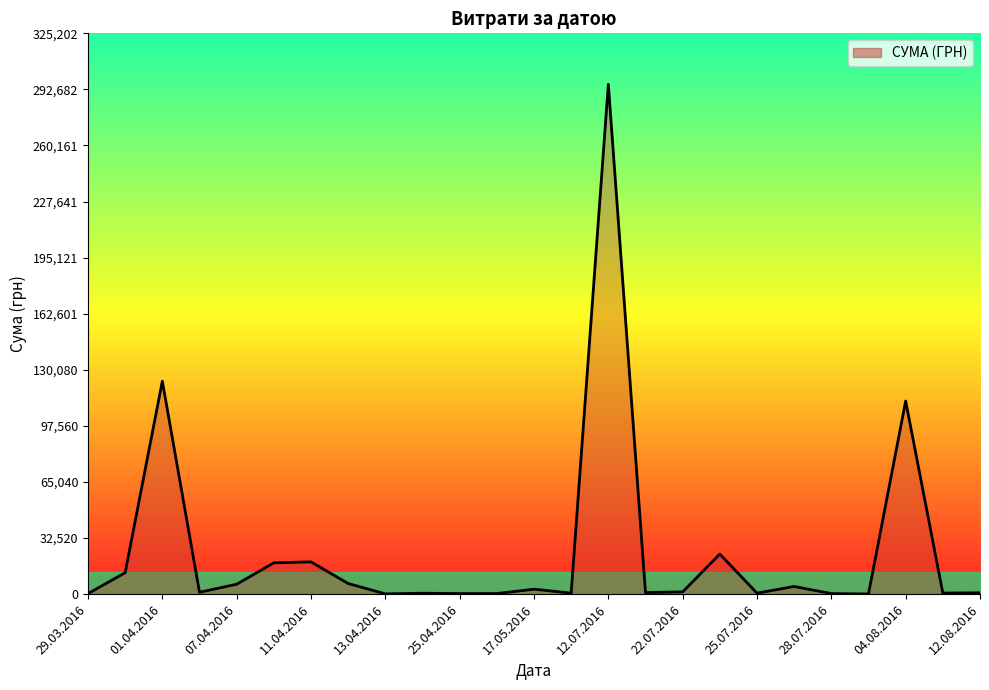

True or false: there are more than 2 points higher than both neighbors.

True